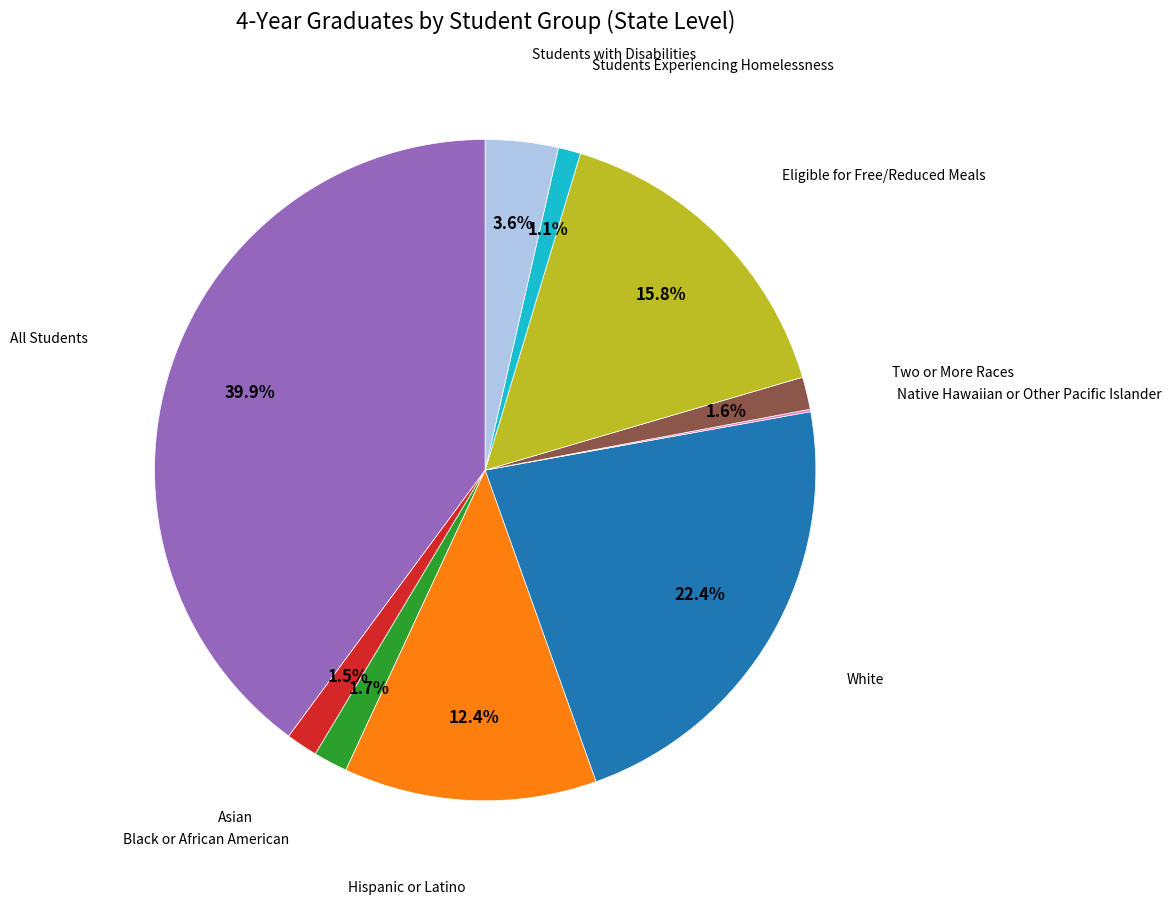

Is there a majority slice in this chart?

No